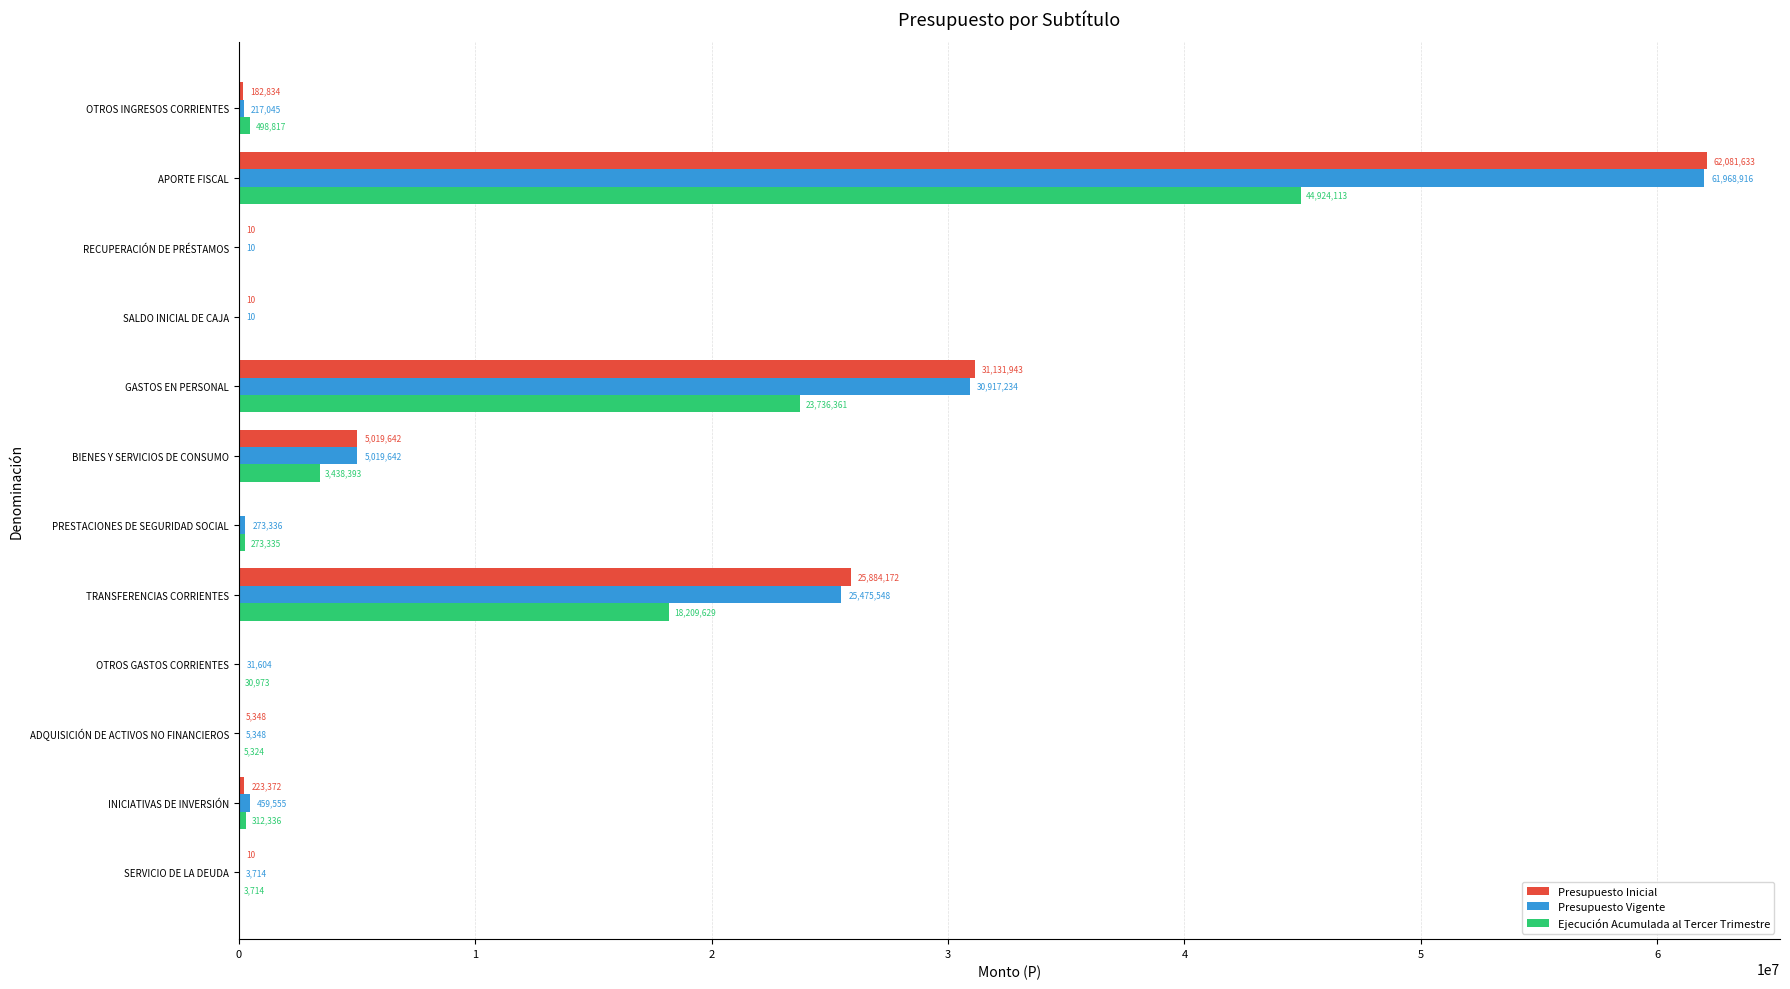

What is the total value across all series at INICIATIVAS DE INVERSIÓN?

995263